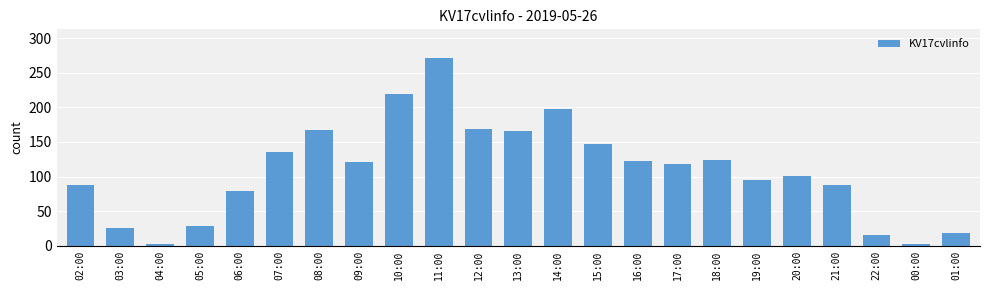

What is the label of the 5th bar from the right?

20:00